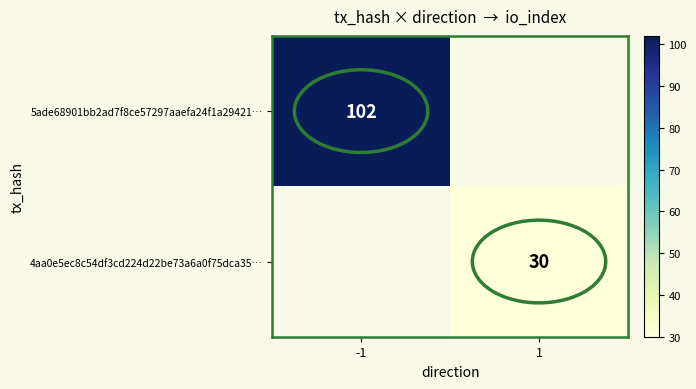

True or false: 5ade68901bb2ad7f8ce57297aaefa24f1a29421… has a value of 134.0 at -1.

False